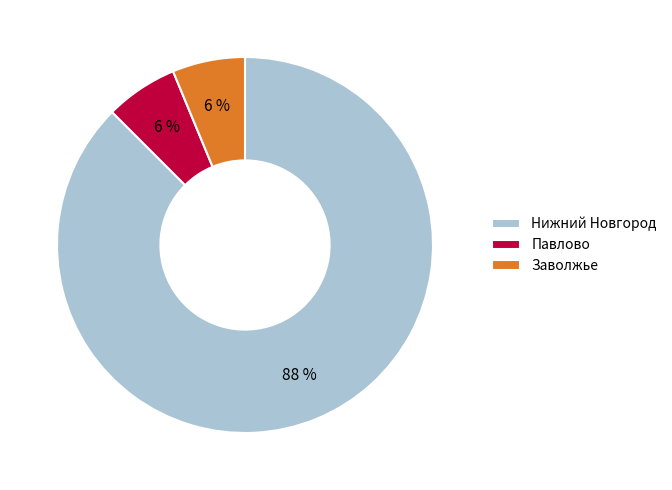

The Нижний Новгород slice represents 96% of the pie. True or false?

False